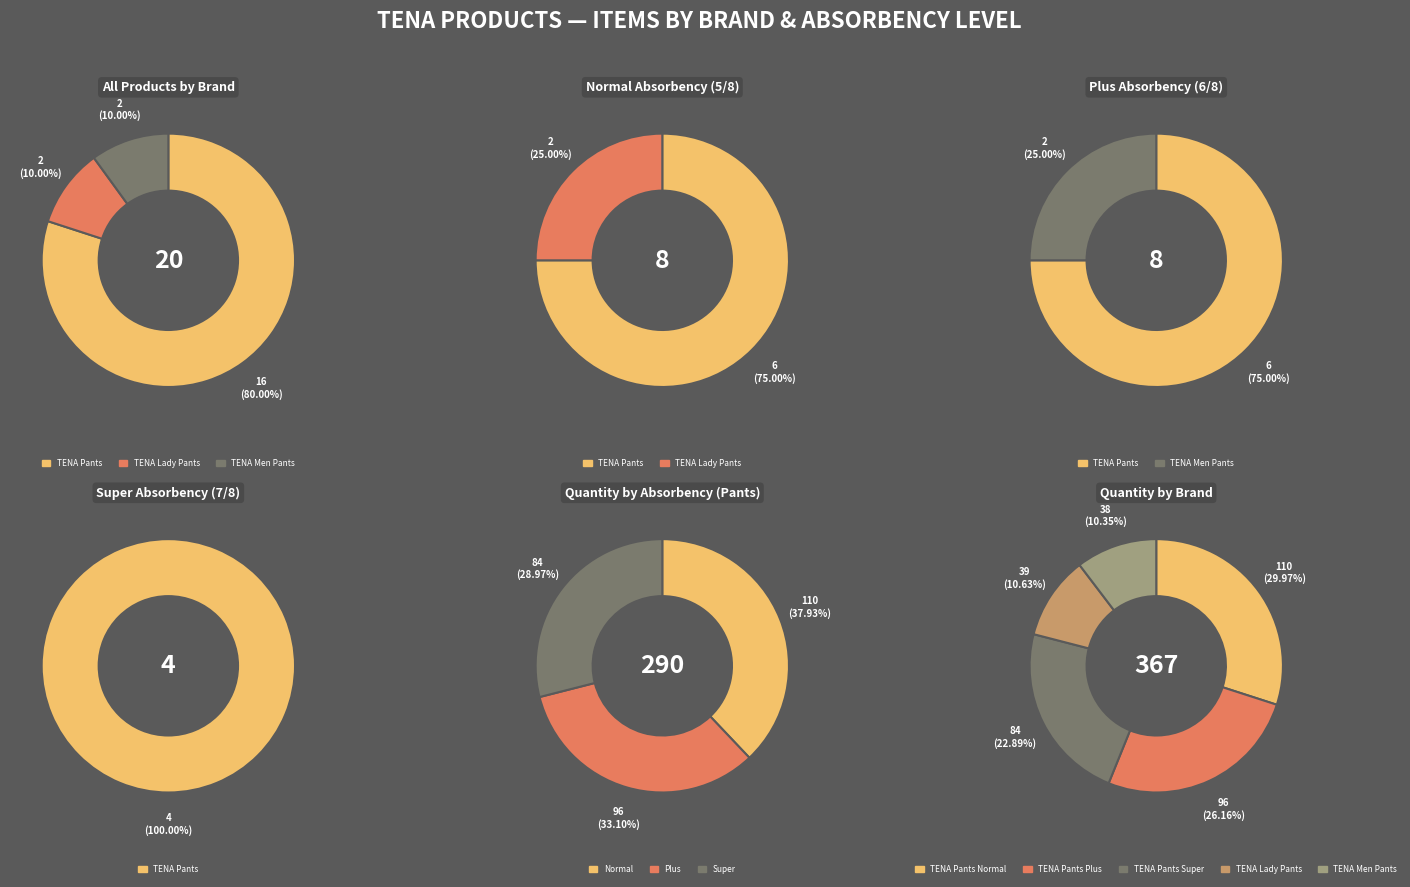

To the nearest percent, what is the combined percentage of TENA Lady Pants and TENA Pants?

90%